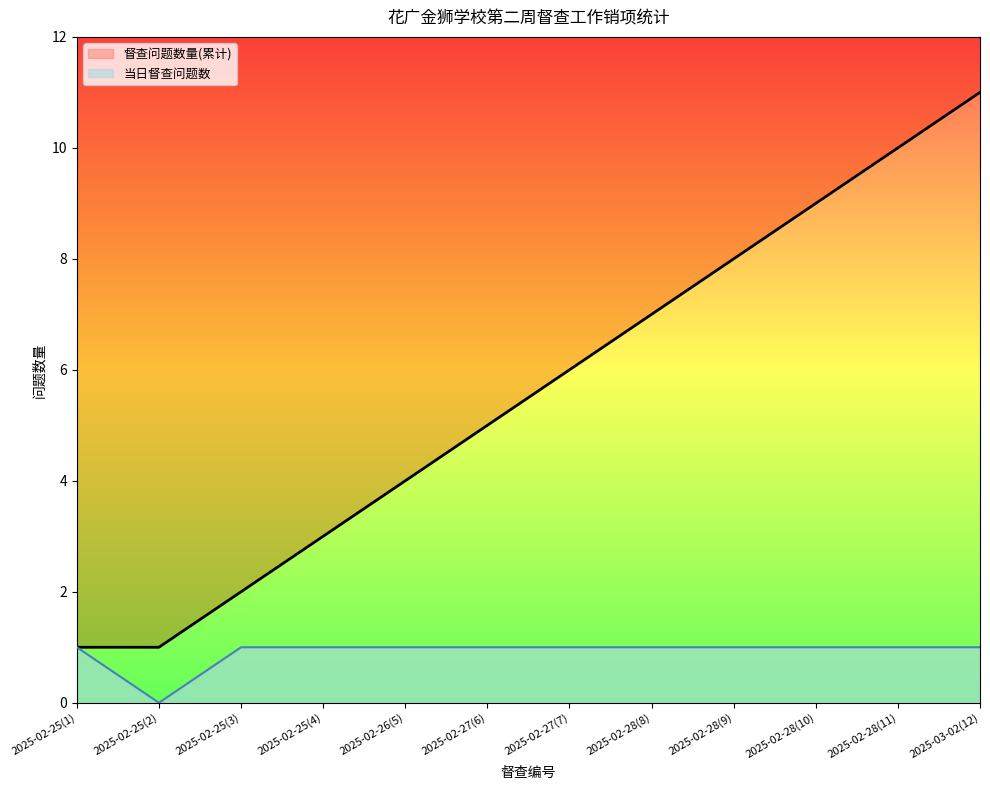

Rank the categories by value from lowest to highest.

2025-02-25(2), 2025-02-25(1), 2025-02-25(3), 2025-02-25(4), 2025-02-26(5), 2025-02-27(6), 2025-02-27(7), 2025-02-28(8), 2025-02-28(9), 2025-02-28(10), 2025-02-28(11), 2025-03-02(12)